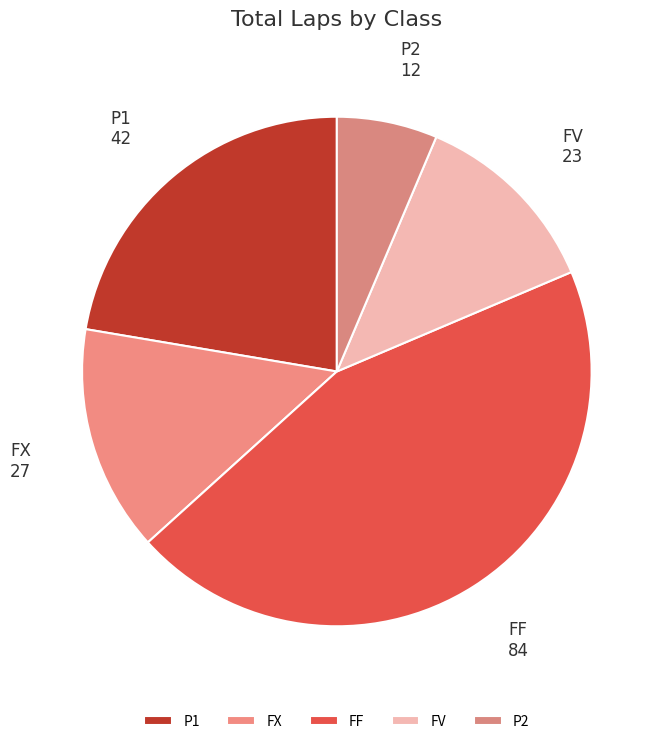

Does P2 represent more than half of the total?

No